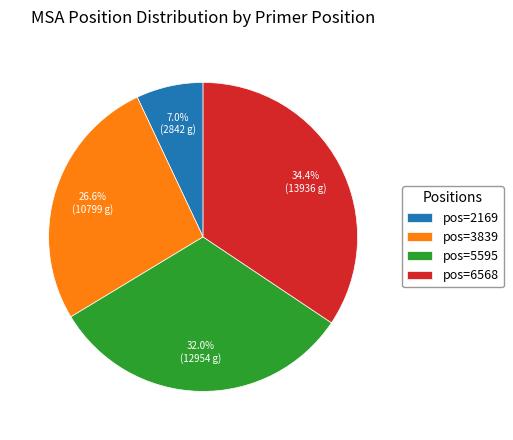

Is there any slice that represents more than half of the pie?

No